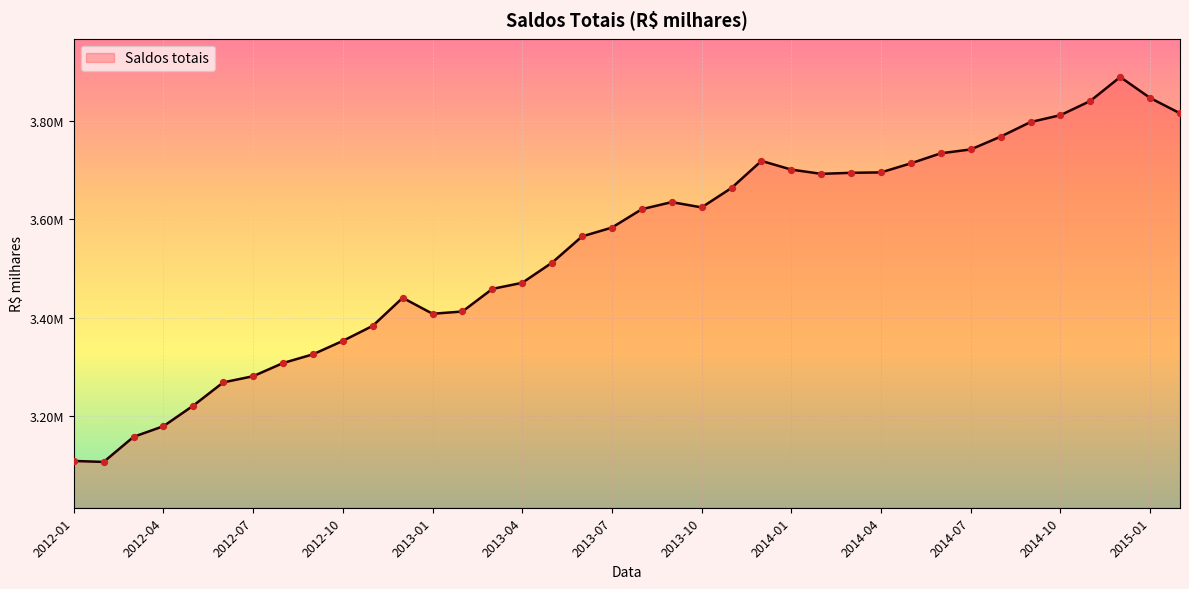

Does the chart have visible grid lines?

Yes